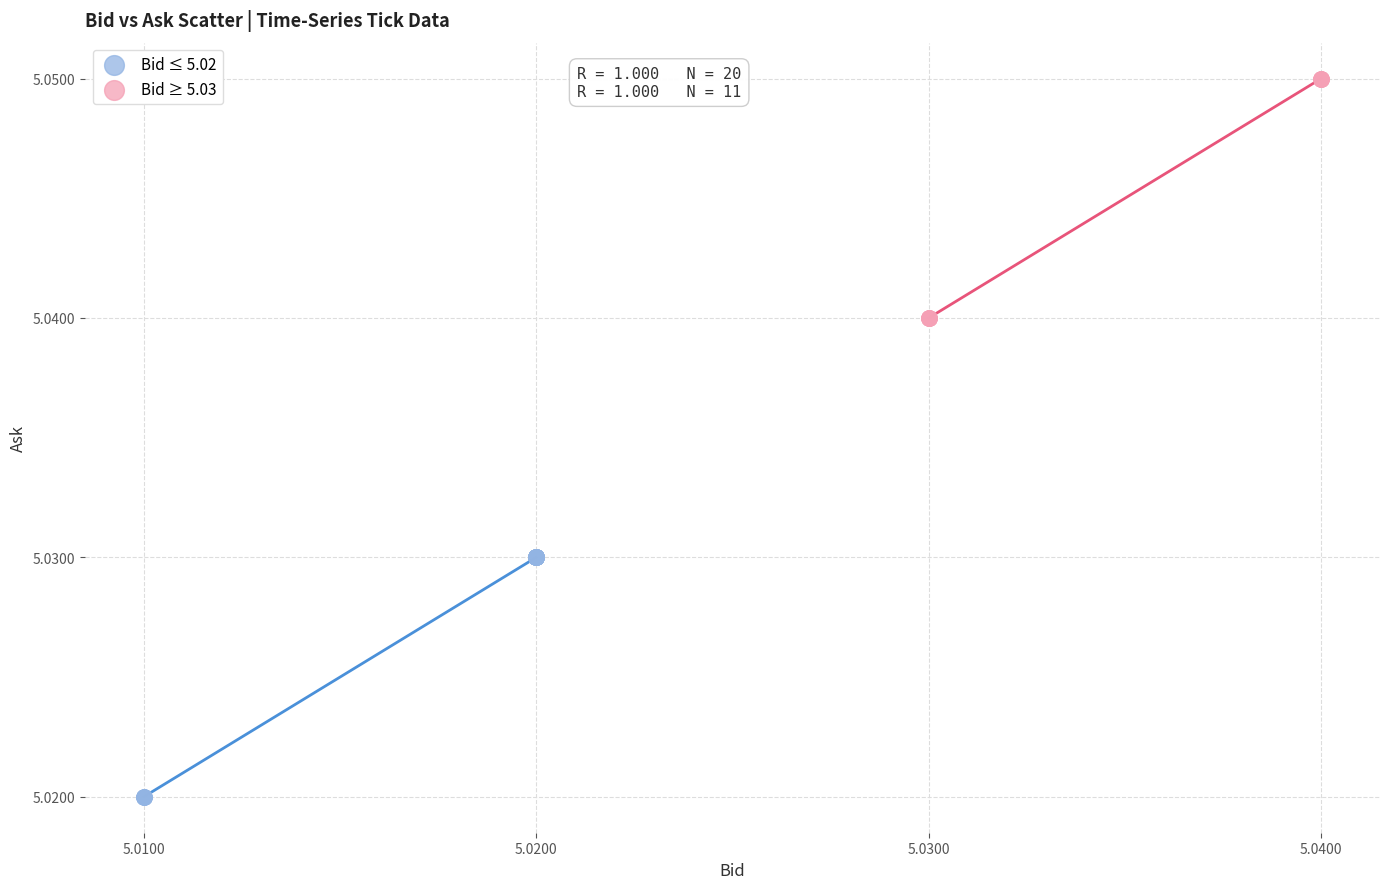

What are all the series names shown in the legend?

Bid ≤ 5.02, Bid ≥ 5.03